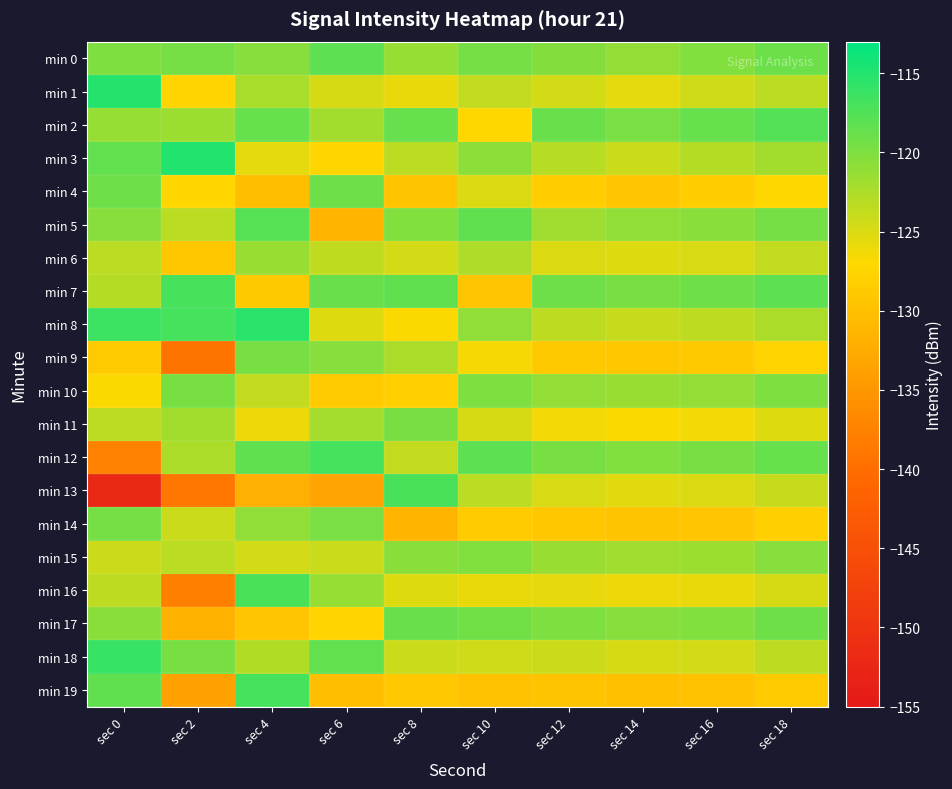

Reading left to right, list all the values displayed in this chart.

min 0: sec 0=-119.9	sec 2=-119.6	sec 4=-120.5	sec 6=-118.2	sec 8=-121.3	sec 10=-119.4	sec 12=-120.3	sec 14=-121.2	sec 16=-120.1	sec 18=-119.0
min 1: sec 0=-115.0	sec 2=-127.6	sec 4=-122.3	sec 6=-124.7	sec 8=-125.8	sec 10=-123.7	sec 12=-124.6	sec 14=-125.5	sec 16=-124.4	sec 18=-123.3
min 2: sec 0=-121.2	sec 2=-121.6	sec 4=-118.7	sec 6=-121.9	sec 8=-118.6	sec 10=-127.2	sec 12=-118.9	sec 14=-119.8	sec 16=-118.7	sec 18=-117.6
min 3: sec 0=-118.5	sec 2=-114.8	sec 4=-125.6	sec 6=-127.3	sec 8=-123.2	sec 10=-120.8	sec 12=-123.1	sec 14=-124.1	sec 16=-123.0	sec 18=-121.9
min 4: sec 0=-119.1	sec 2=-127.4	sec 4=-130.2	sec 6=-119.1	sec 8=-129.7	sec 10=-125.1	sec 12=-128.4	sec 14=-129.4	sec 16=-128.3	sec 18=-127.2
min 5: sec 0=-120.5	sec 2=-123.3	sec 4=-117.8	sec 6=-131.5	sec 8=-120.1	sec 10=-118.3	sec 12=-121.7	sec 14=-121.0	sec 16=-120.6	sec 18=-119.5
min 6: sec 0=-123.2	sec 2=-129.1	sec 4=-121.4	sec 6=-123.6	sec 8=-124.5	sec 10=-122.6	sec 12=-125.0	sec 14=-125.3	sec 16=-124.9	sec 18=-123.8
min 7: sec 0=-122.9	sec 2=-117.0	sec 4=-128.9	sec 6=-118.8	sec 8=-118.3	sec 10=-129.4	sec 12=-119.2	sec 14=-119.6	sec 16=-119.2	sec 18=-118.1
min 8: sec 0=-116.3	sec 2=-116.9	sec 4=-115.3	sec 6=-125.2	sec 8=-126.9	sec 10=-121.0	sec 12=-123.5	sec 14=-123.9	sec 16=-123.5	sec 18=-122.4
min 9: sec 0=-128.7	sec 2=-139.1	sec 4=-119.7	sec 6=-120.4	sec 8=-122.4	sec 10=-126.5	sec 12=-128.8	sec 14=-129.2	sec 16=-128.8	sec 18=-127.7
min 10: sec 0=-126.8	sec 2=-119.6	sec 4=-123.8	sec 6=-128.7	sec 8=-128.1	sec 10=-119.9	sec 12=-121.1	sec 14=-121.5	sec 16=-121.1	sec 18=-120.0
min 11: sec 0=-123.3	sec 2=-121.9	sec 4=-126.1	sec 6=-122.1	sec 8=-119.7	sec 10=-124.8	sec 12=-126.4	sec 14=-126.8	sec 16=-126.4	sec 18=-125.3
min 12: sec 0=-137.5	sec 2=-122.5	sec 4=-118.4	sec 6=-116.9	sec 8=-123.8	sec 10=-118.1	sec 12=-119.6	sec 14=-120.1	sec 16=-119.7	sec 18=-118.6
min 13: sec 0=-151.9	sec 2=-139.1	sec 4=-132.0	sec 6=-133.4	sec 8=-117.2	sec 10=-123.3	sec 12=-124.9	sec 14=-125.4	sec 16=-125.0	sec 18=-123.9
min 14: sec 0=-119.6	sec 2=-124.1	sec 4=-120.9	sec 6=-119.8	sec 8=-131.4	sec 10=-128.7	sec 12=-129.2	sec 14=-129.7	sec 16=-129.3	sec 18=-128.2
min 15: sec 0=-124.3	sec 2=-123.3	sec 4=-124.5	sec 6=-124.0	sec 8=-120.6	sec 10=-120.2	sec 12=-121.4	sec 14=-121.8	sec 16=-121.6	sec 18=-120.5
min 16: sec 0=-123.4	sec 2=-137.8	sec 4=-117.2	sec 6=-121.3	sec 8=-125.3	sec 10=-125.9	sec 12=-125.7	sec 14=-126.1	sec 16=-125.9	sec 18=-124.8
min 17: sec 0=-120.6	sec 2=-131.8	sec 4=-129.3	sec 6=-127.6	sec 8=-118.9	sec 10=-119.3	sec 12=-120.0	sec 14=-120.4	sec 16=-120.2	sec 18=-119.1
min 18: sec 0=-116.2	sec 2=-119.6	sec 4=-122.7	sec 6=-118.5	sec 8=-124.1	sec 10=-124.4	sec 12=-124.3	sec 14=-124.7	sec 16=-124.5	sec 18=-123.4
min 19: sec 0=-118.3	sec 2=-133.5	sec 4=-116.8	sec 6=-130.1	sec 8=-129.0	sec 10=-129.8	sec 12=-129.6	sec 14=-130.0	sec 16=-129.8	sec 18=-128.7